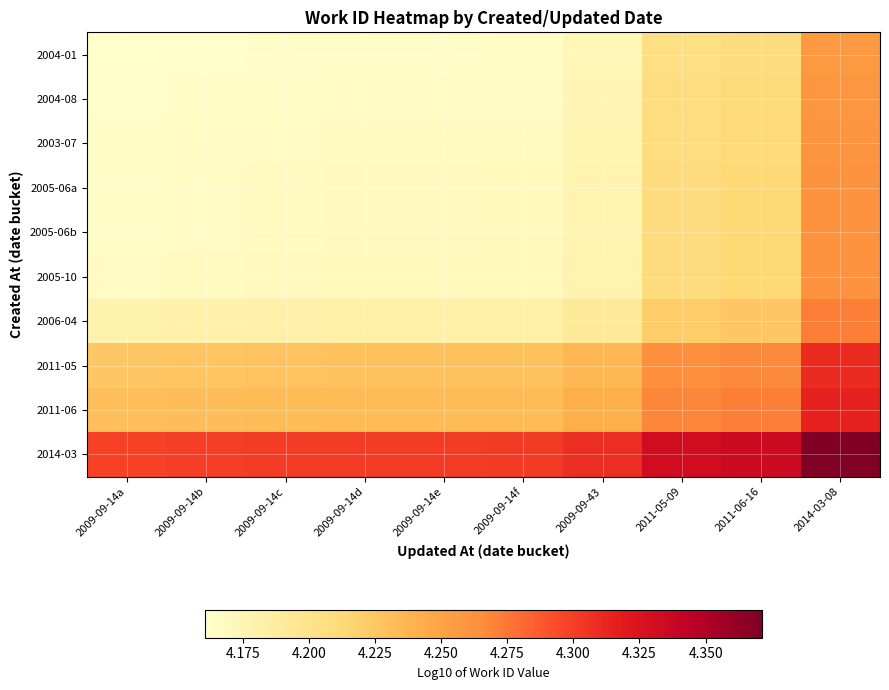

At which category is the sum across all series the highest?

2014-03-08